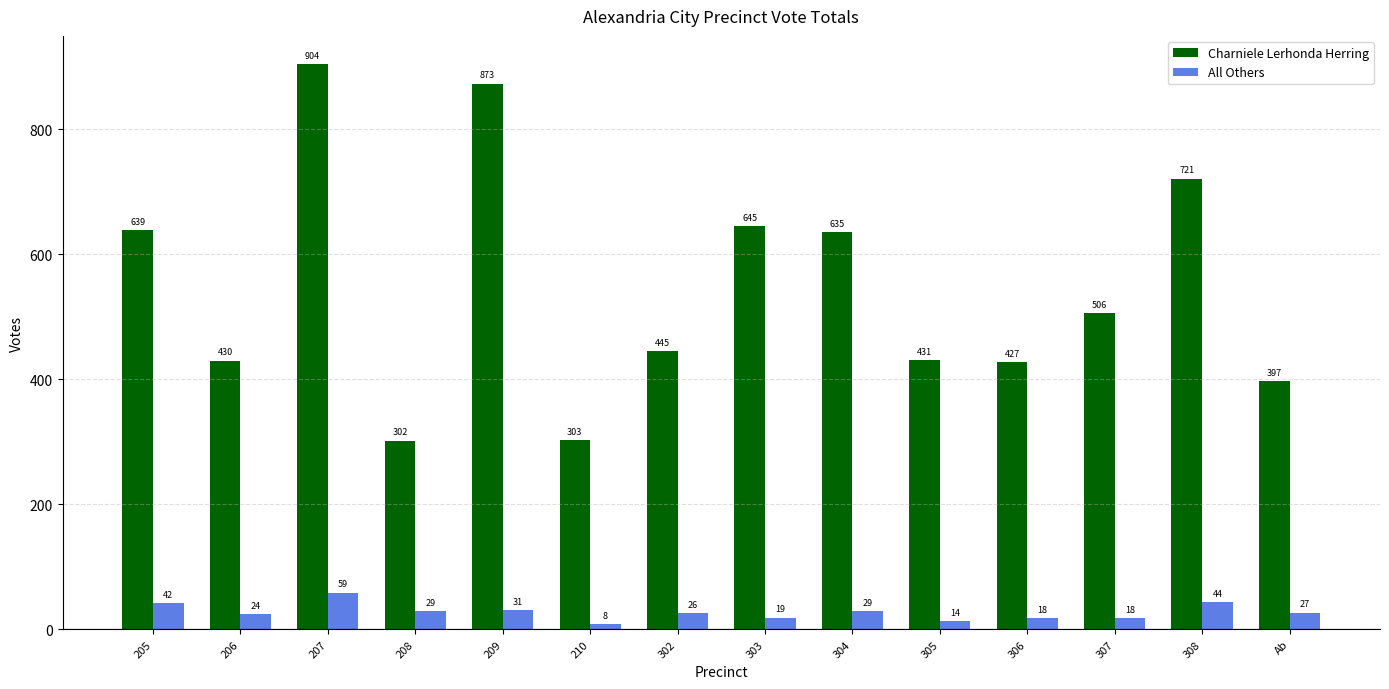

Where does the Charniele Lerhonda Herring series first go above 506?

205